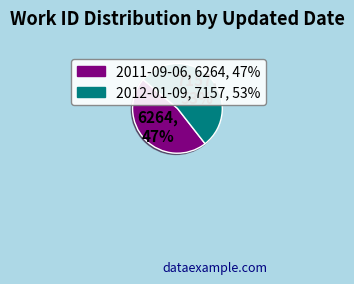

To the nearest percent, what is the combined percentage of 2011-09-06 and 2012-01-09?

100%